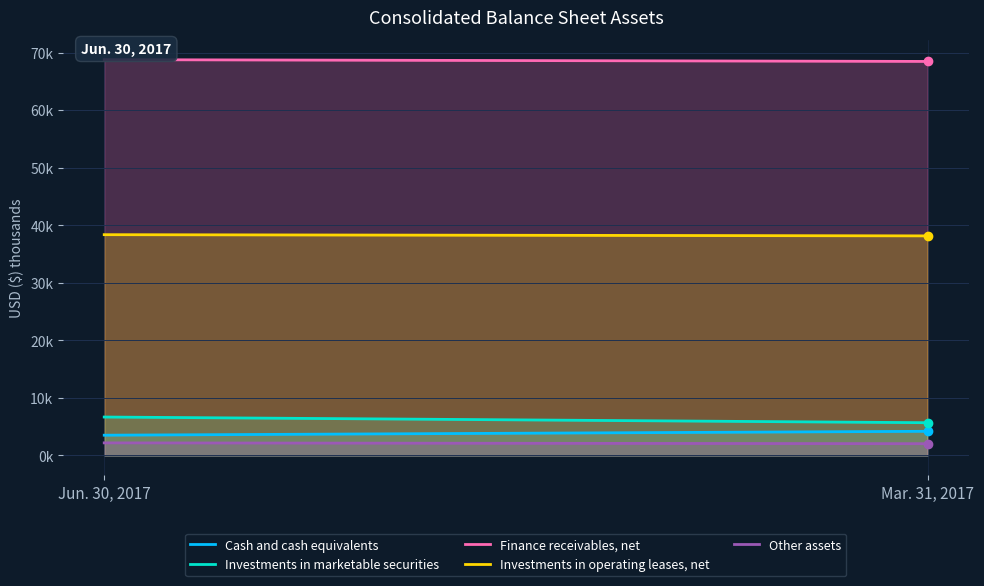

How many series are shown in this chart?

5